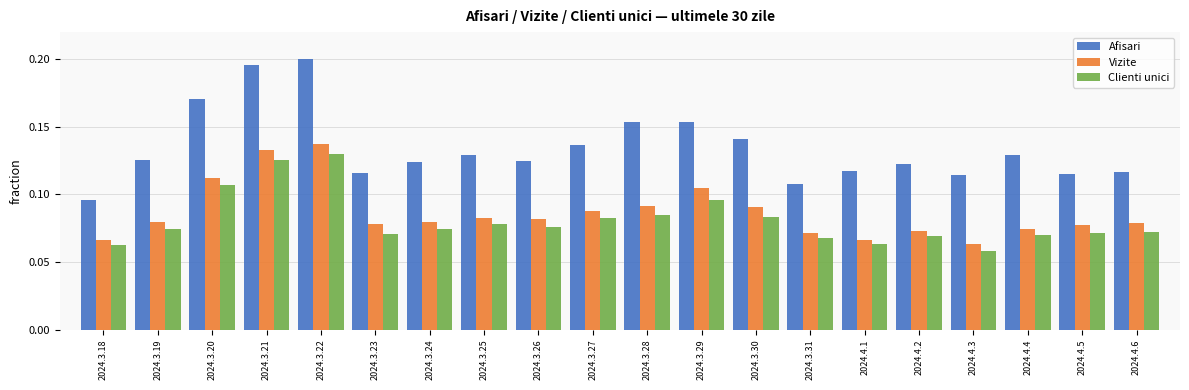

Between 2024.3.22 and 2024.4.2, which series saw the biggest shift?

Afisari